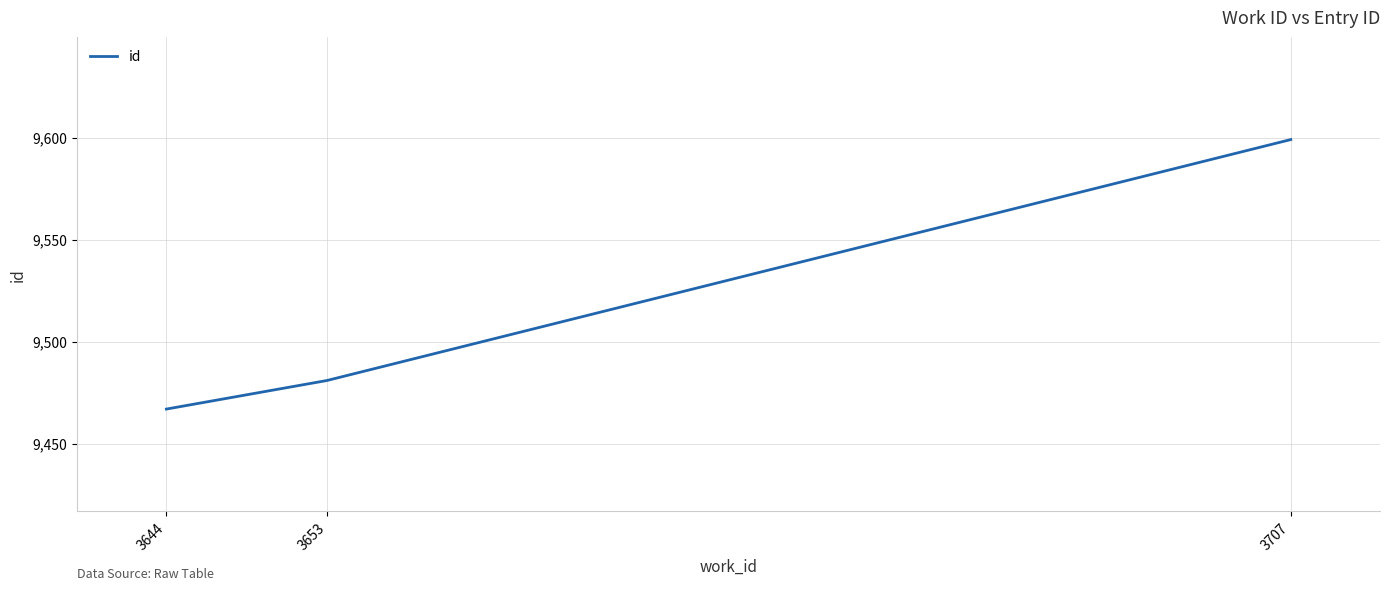

At which label is the value closest to 9533?

3653